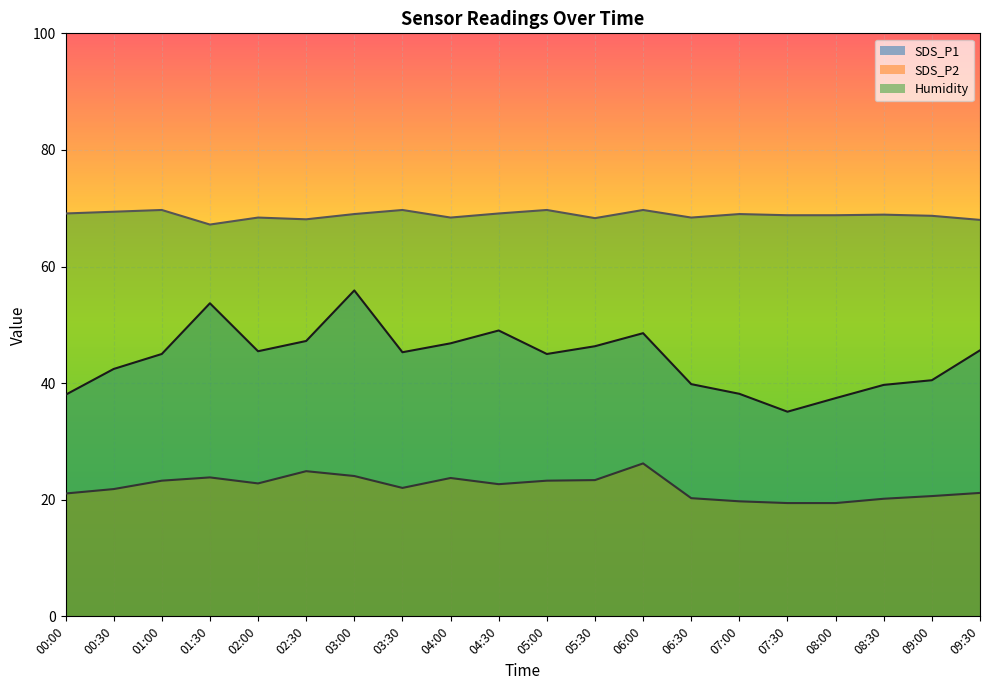

True or false: Humidity and SDS_P1 intersect in this chart.

False